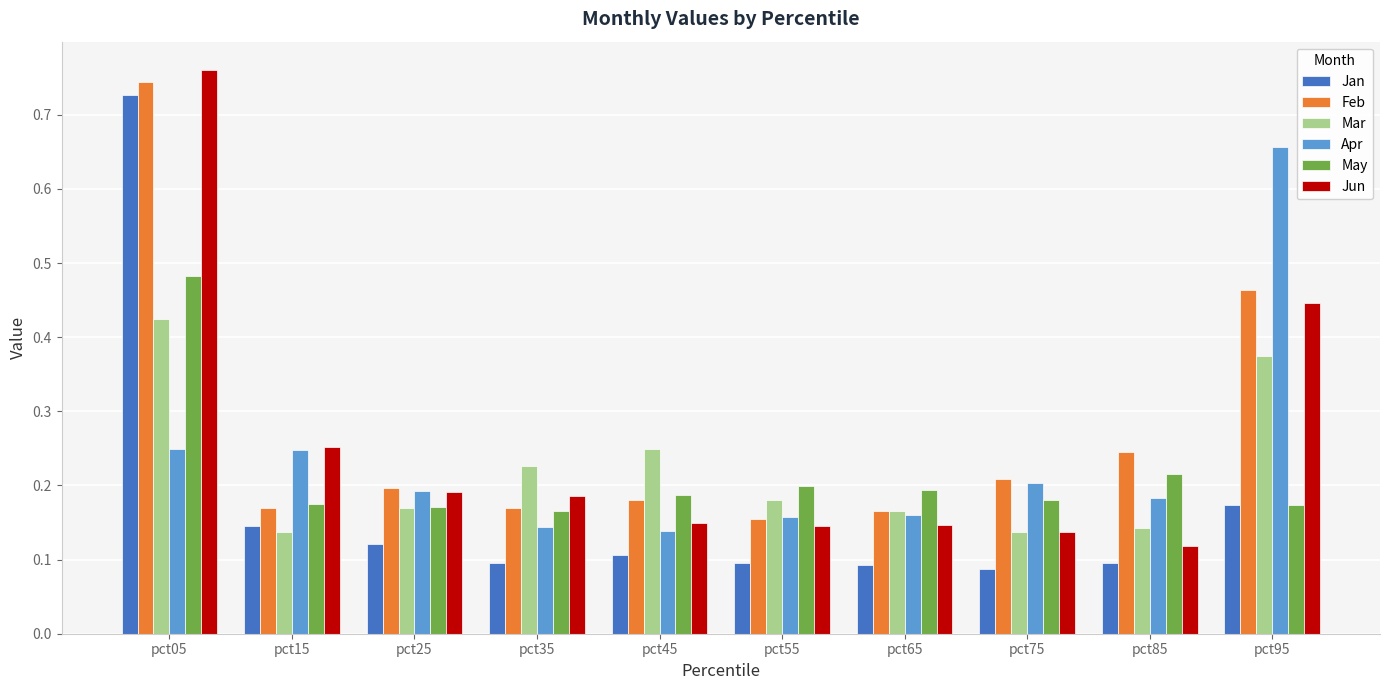

How many May values are between 0 and 1?

10